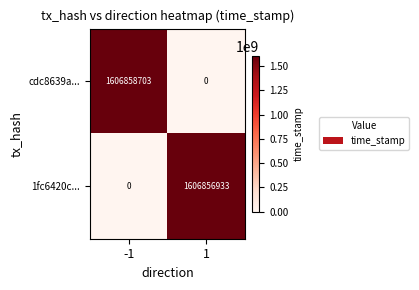

What is the sum of all cdc8639a... values?

1606858703